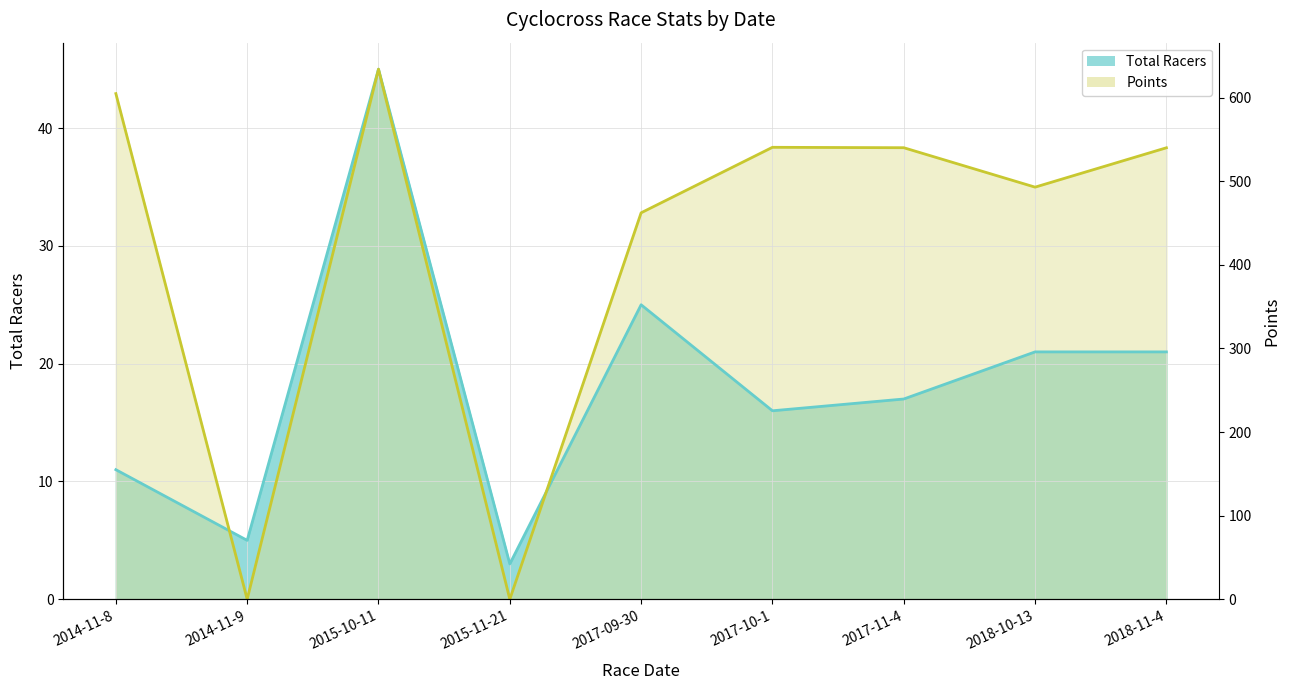

Which category has the highest value across all series?

2015-10-11